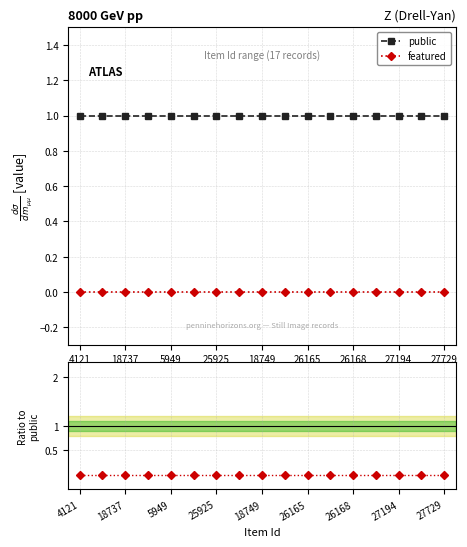

The value of featured at 5949 is 0. True or false?

True